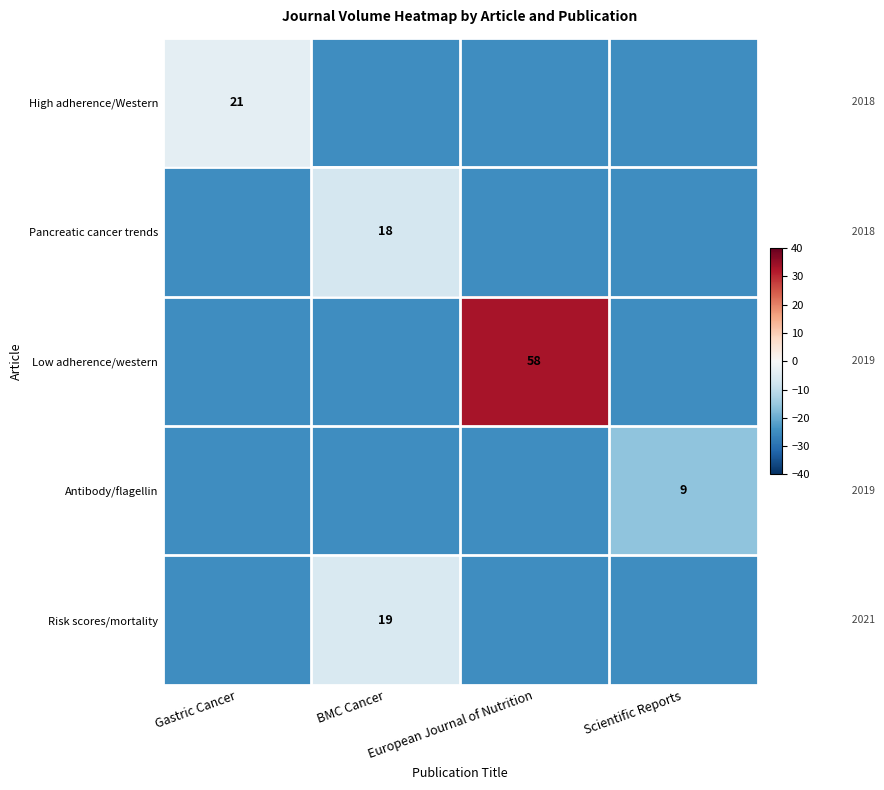

What is the sum of the Antibody/flagellin values at Gastric Cancer and Scientific Reports?

-41